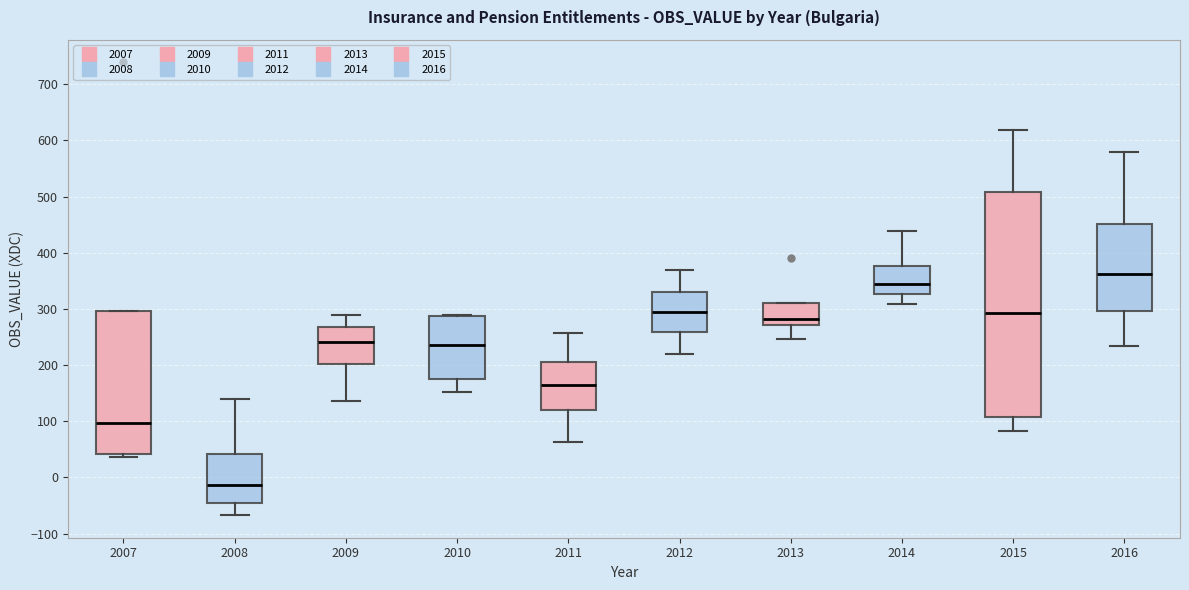

Where does the upper whisker of the box at x = 2015 end on the y-axis? The values are not printed on the chart, so give them approximately, as read against the axis.

620